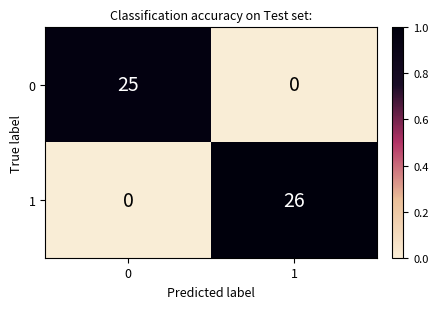

Reading left to right, transcribe all the data shown in this chart.

0: 0=25	1=0
1: 0=0	1=26